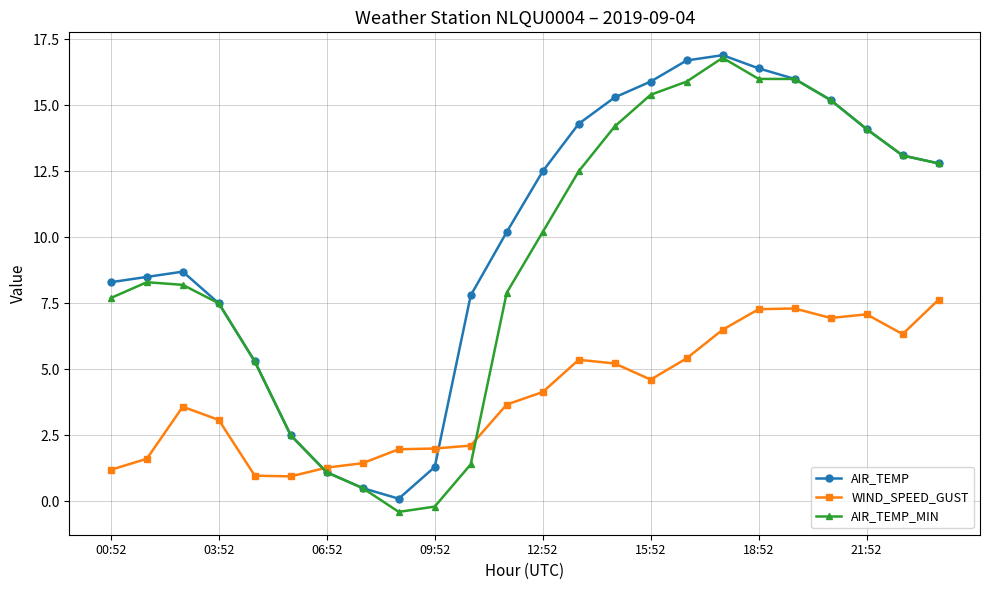

How many interior local peaks does the AIR_TEMP series have?

2